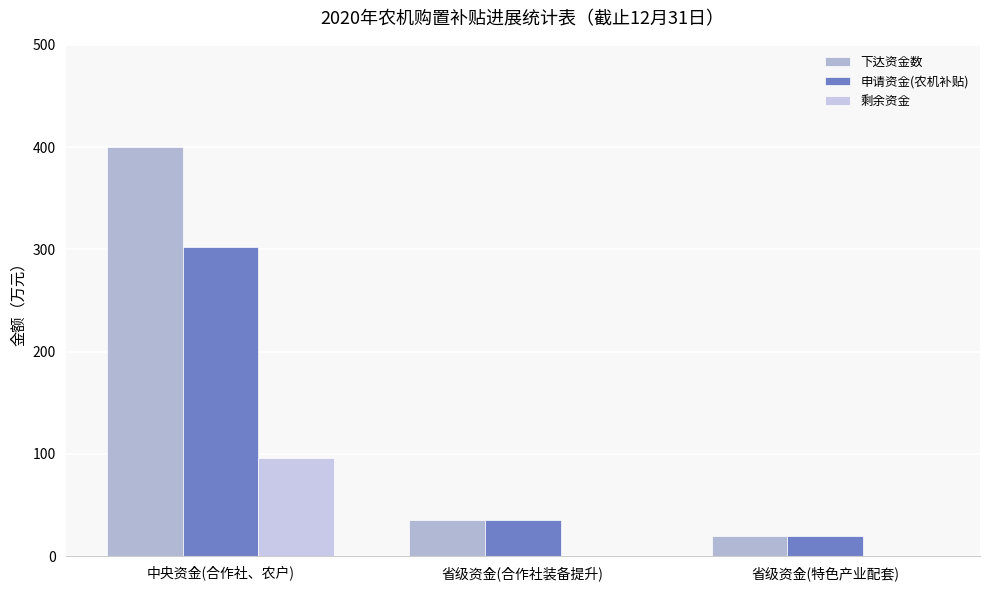

What value does the 下达资金数 series have at 中央资金(合作社、农户)?

400.0